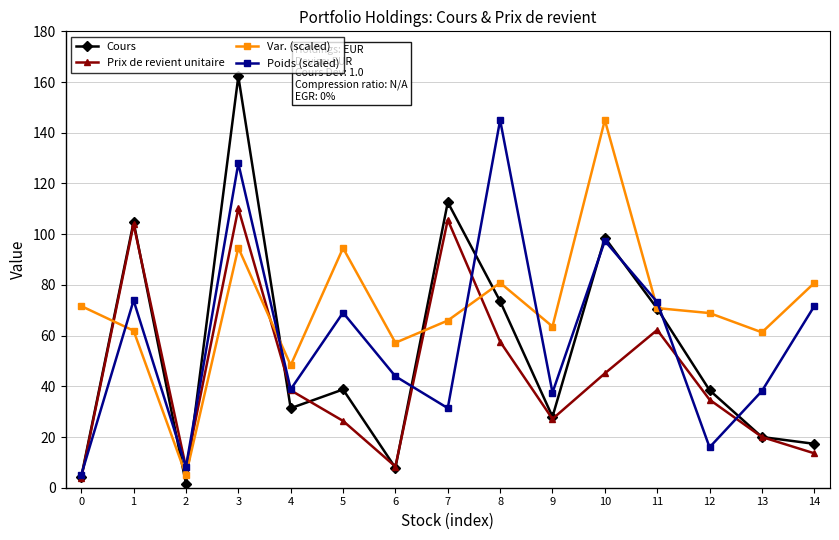

What is the value of the Prix de revient unitaire point at the 9th from the left?

57.6